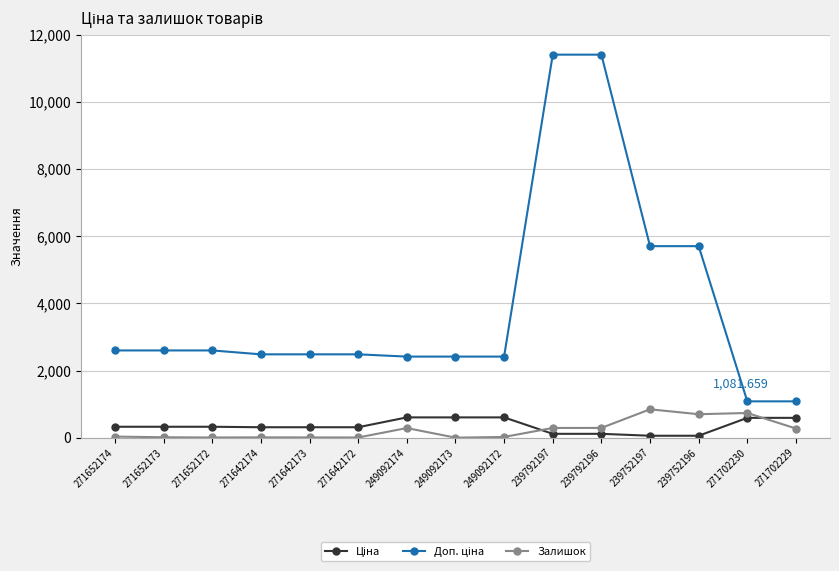

How many data points in Залишок are less than 32?

7